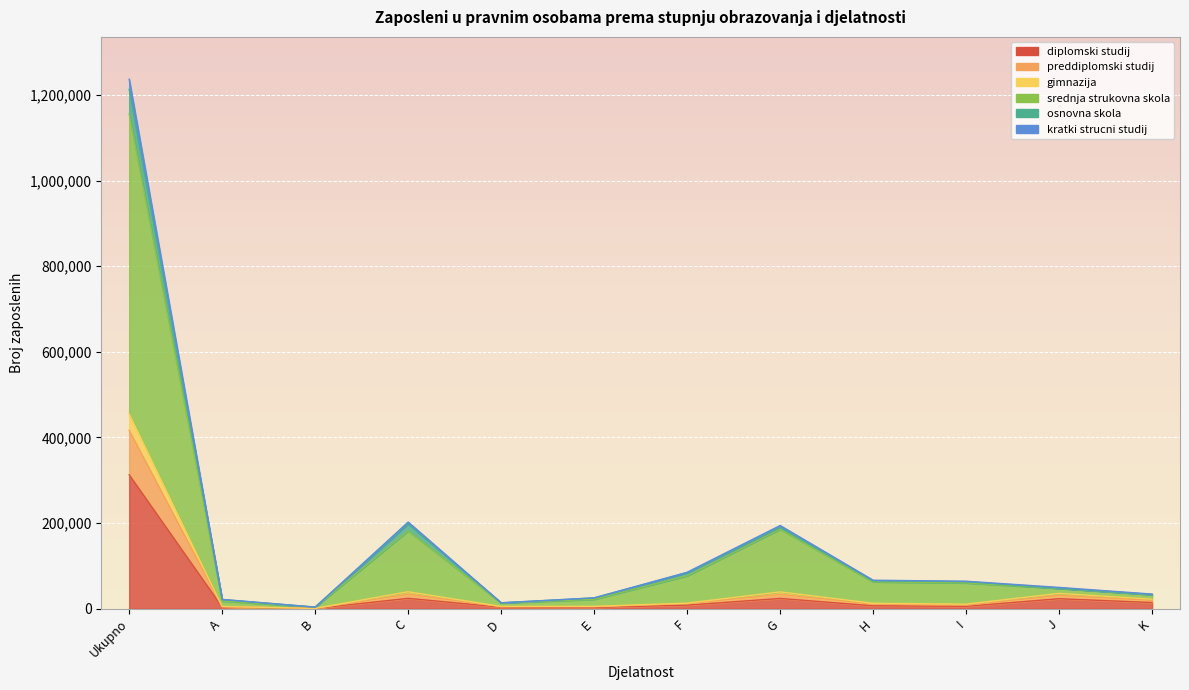

Reading left to right, list all the values displayed in this chart.

diplomski studij: Ukupno=312782	A=3787	B=640	C=24217	D=3684	E=3107	F=8426	G=24005	H=6851	I=5735	J=23394	K=14429
preddiplomski studij: Ukupno=455216	A=5283	B=795	C=39673	D=5362	E=5572	F=13172	G=39309	H=12771	I=10771	J=35831	K=22334
gimnazija: Ukupno=416777	A=4606	B=778	C=33948	D=4767	E=4600	F=12020	G=33508	H=10924	I=8427	J=31182	K=19592
srednja strukovna skola: Ukupno=1213111	A=21571	B=3790	C=198592	D=13764	E=25206	F=84120	G=190306	H=65172	I=63360	J=47713	K=33065
osnovna skola: Ukupno=1236651	A=21708	B=3810	C=202473	D=13877	E=25427	F=85216	G=194377	H=66618	I=64252	J=49824	K=34272
kratki strucni studij: Ukupno=1155557	A=18247	B=3706	C=181929	D=13529	E=22067	F=76848	G=185905	H=62817	I=60295	J=47565	K=32928